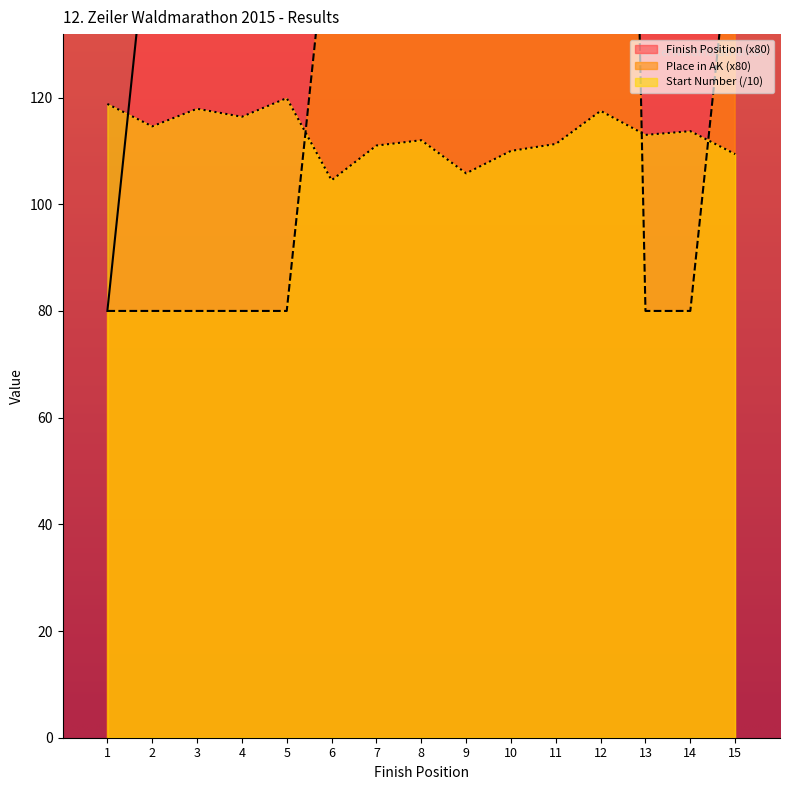

Which series has the largest total across all categories?

Finish Position